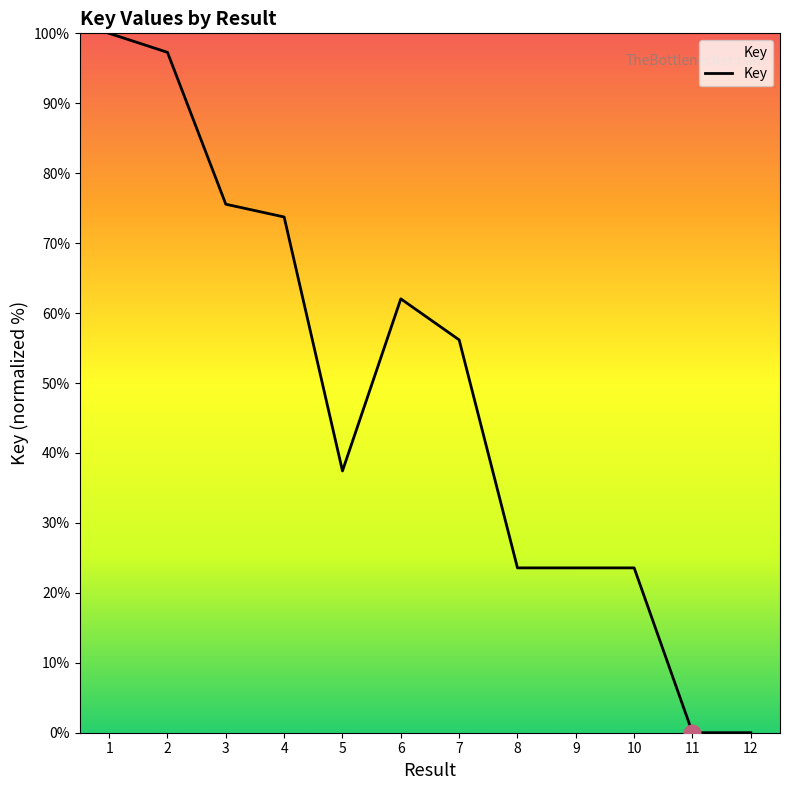

How many values are below 56?

6